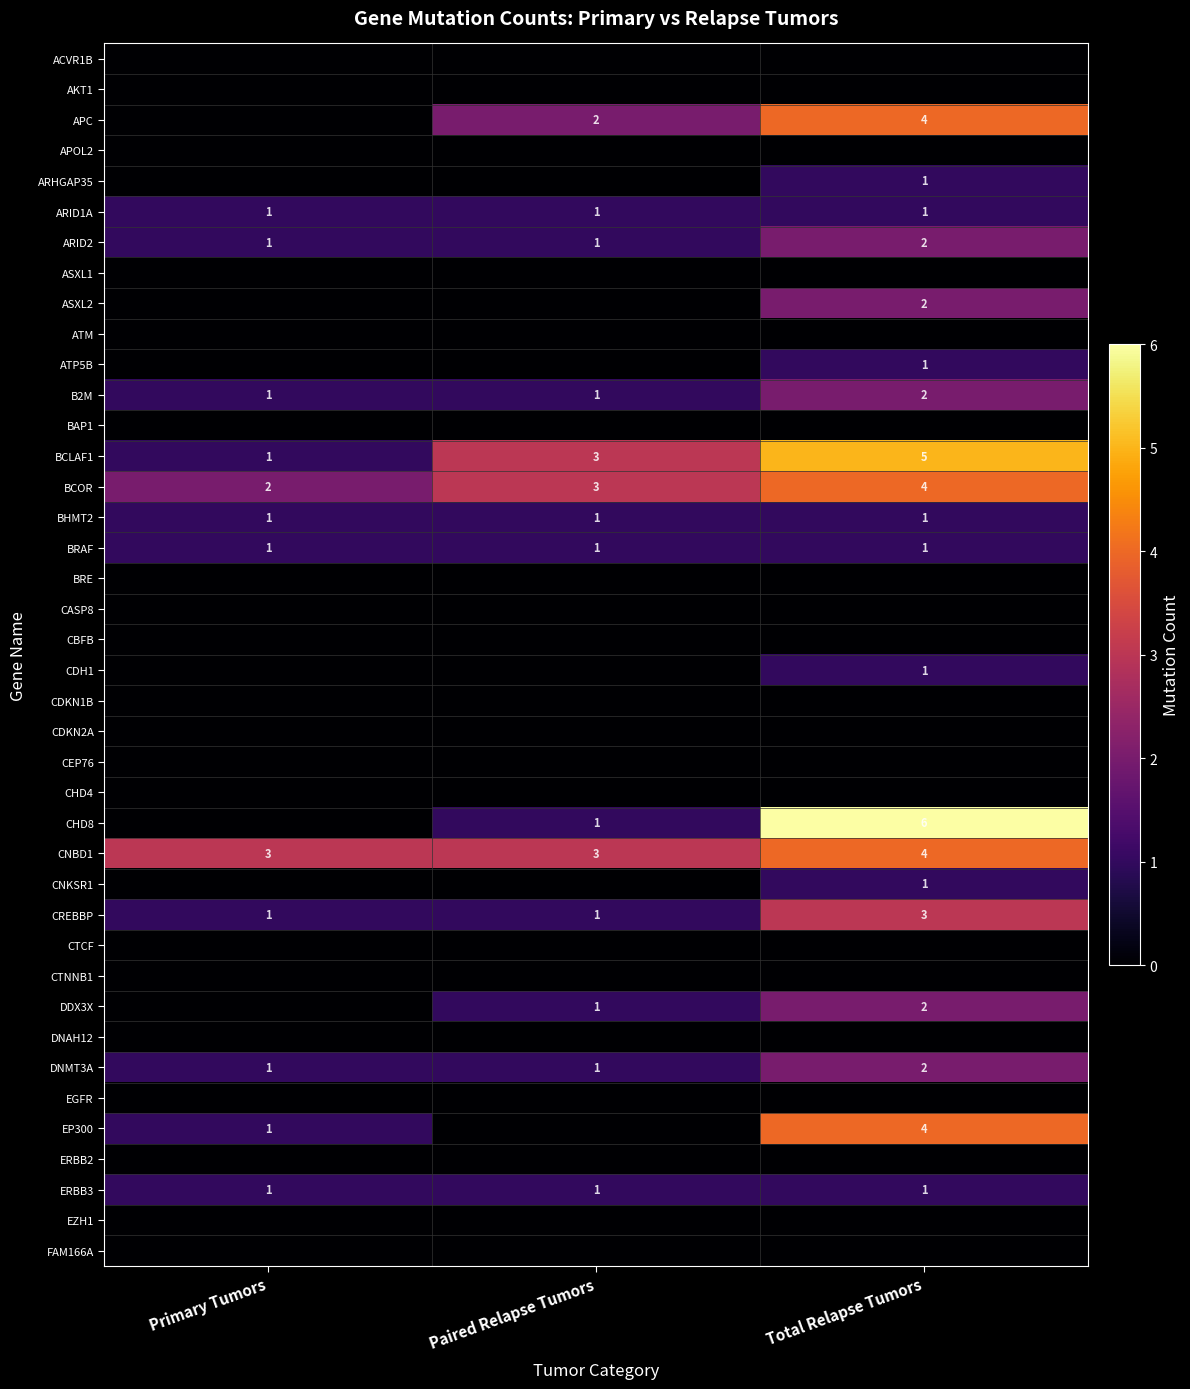

At how many categories does at least one series exceed 1?

3